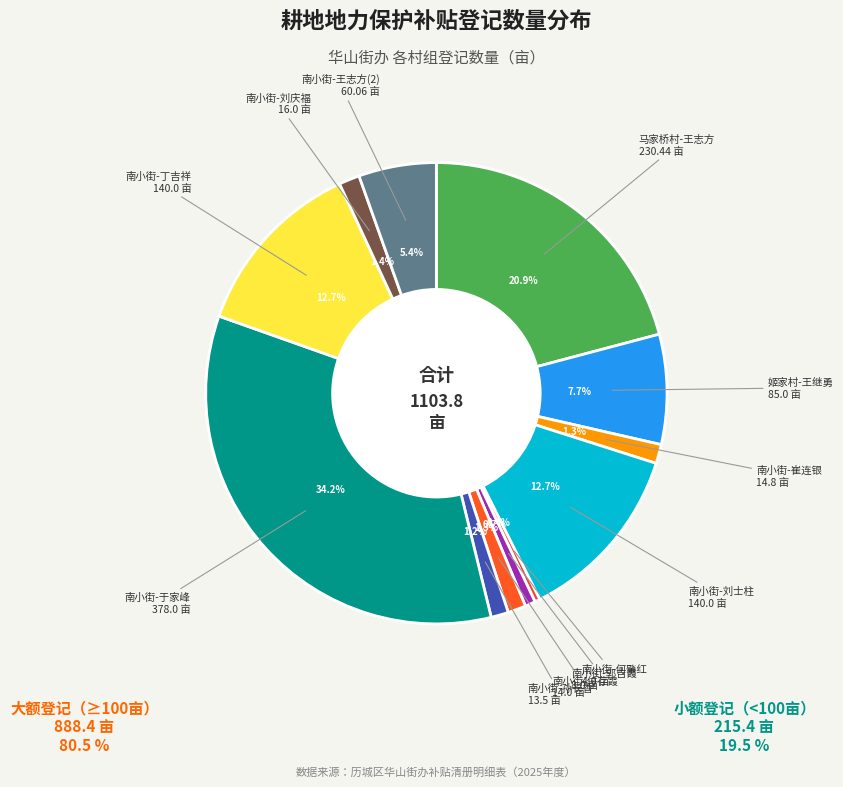

The 南小街-刘士柱 slice represents 13% of the pie. True or false?

True